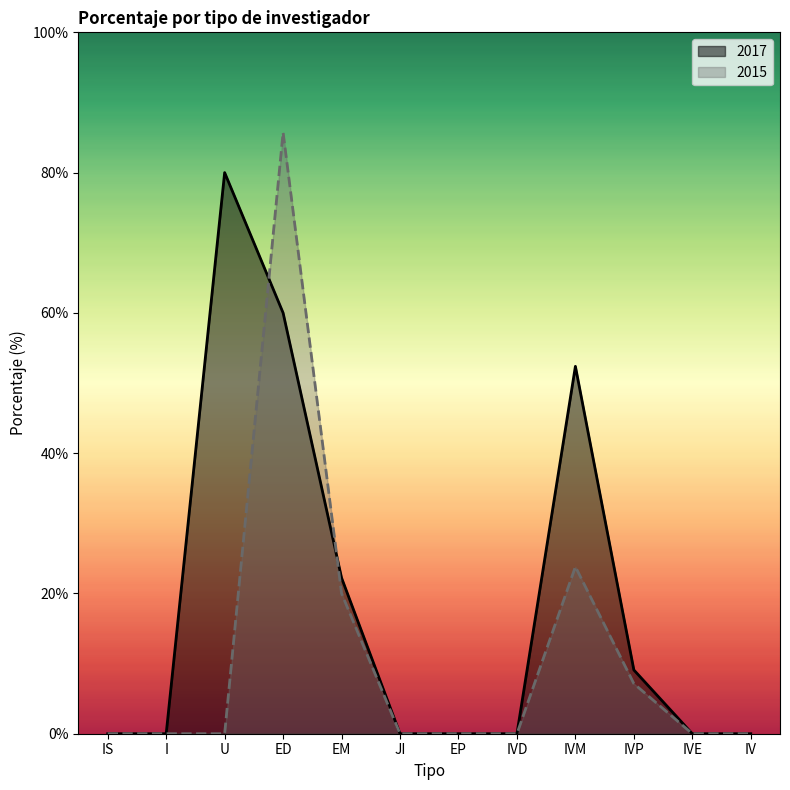

Does the chart display data point markers on the line(s)?

No